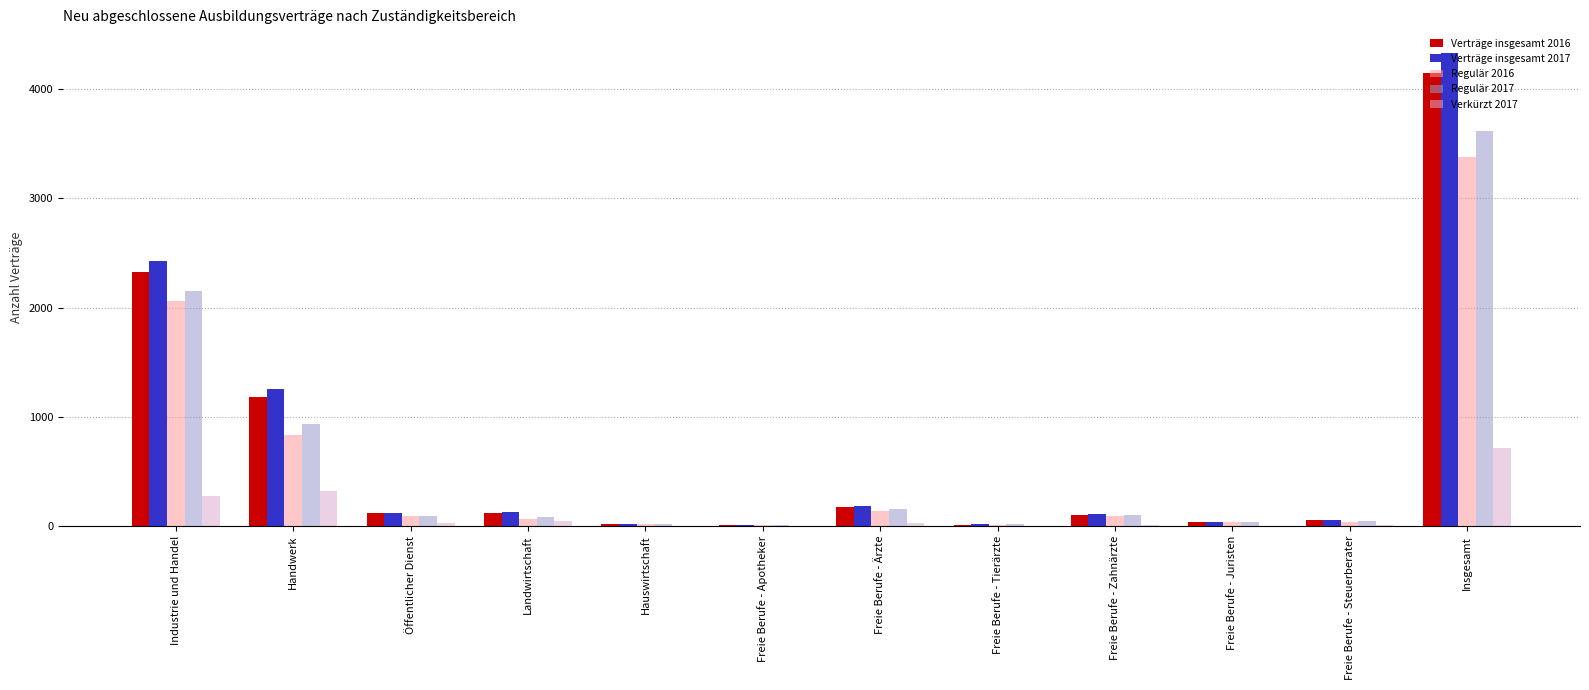

True or false: Verträge insgesamt 2017 has a value of 108 at Freie Berufe - Zahnärzte.

True